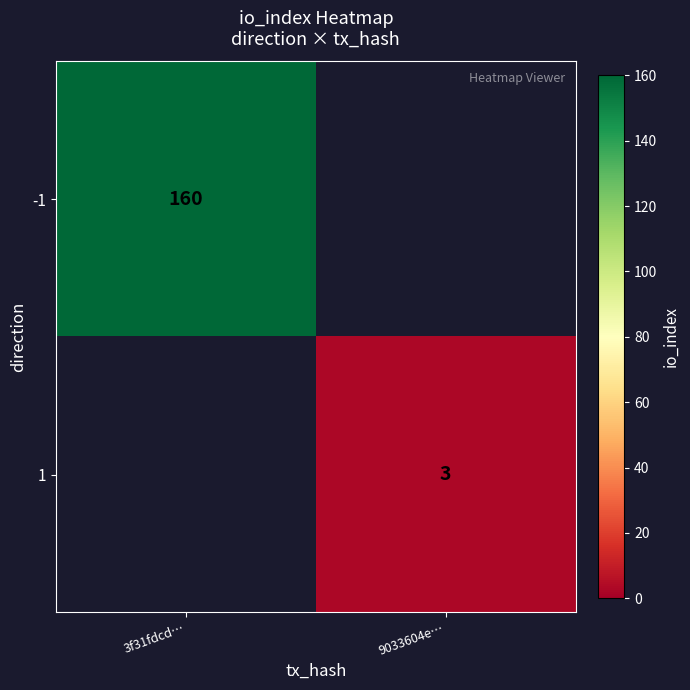

The value of 1 at 9033604e… is 3. True or false?

True